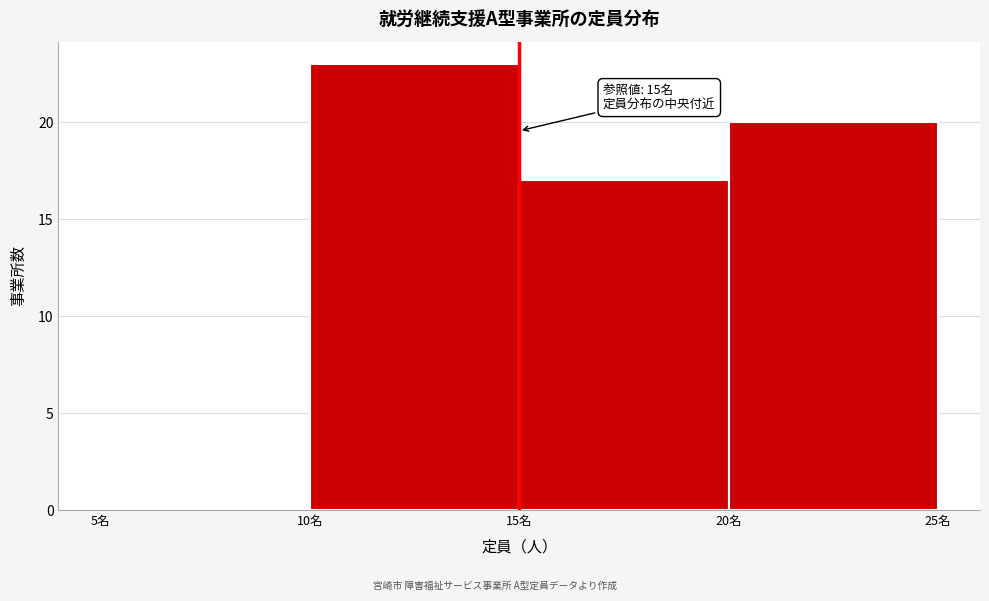

Which range on the x-axis has the tallest bar?

10 to 15